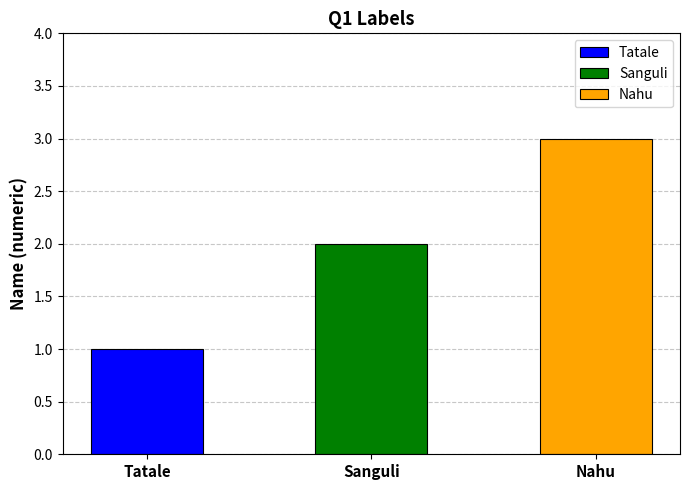

At which label does the data first exceed 2?

Nahu